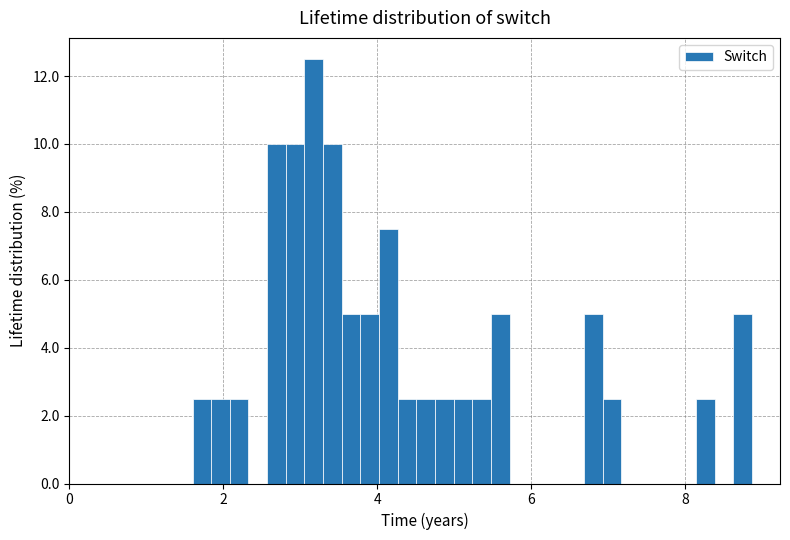

Around what value on the x-axis is the tallest bar? Give the approximate position of its centre, as read against the axis.

3.2